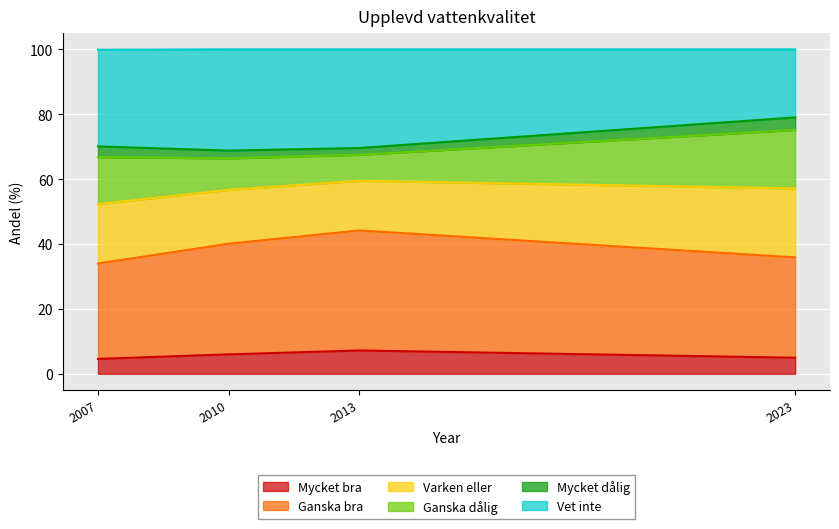

What is the average value of the Mycket bra series?

5.7